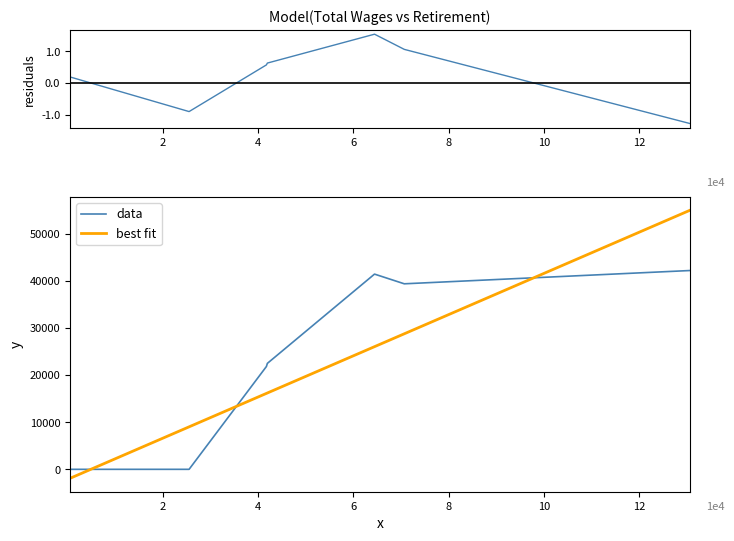

How many intersections are there between best fit and data?

3